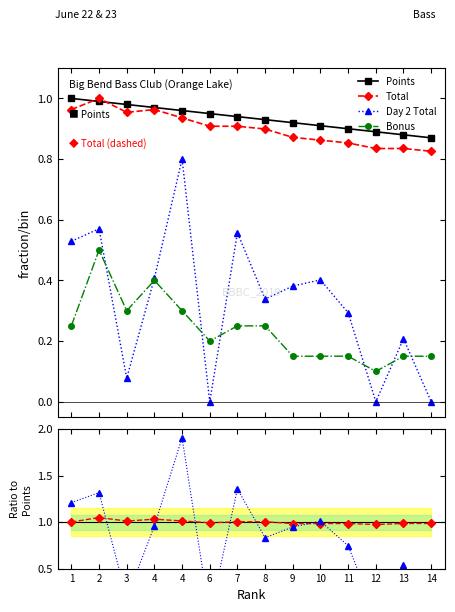

Count the Bonus values in the range 0 to 1.

14